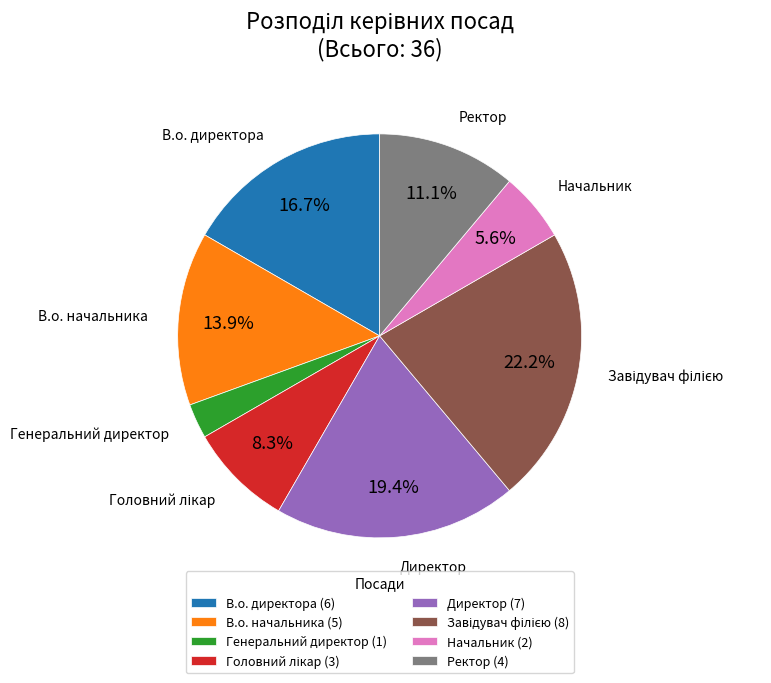

Which slice is the smallest?

Генеральний директор